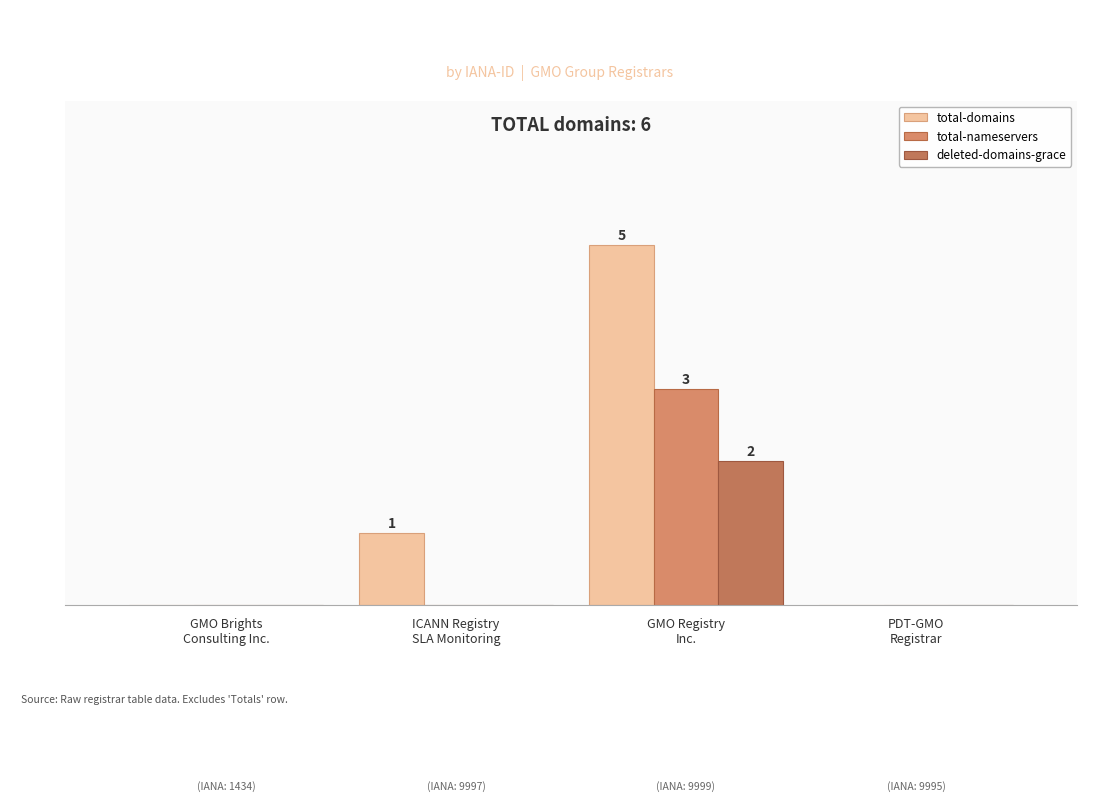

Reading right to left, transcribe all the data shown in this chart.

total-domains: PDT-GMO
Registrar=0	GMO Registry
Inc.=5	ICANN Registry
SLA Monitoring=1	GMO Brights
Consulting Inc.=0
total-nameservers: PDT-GMO
Registrar=0	GMO Registry
Inc.=3	ICANN Registry
SLA Monitoring=0	GMO Brights
Consulting Inc.=0
deleted-domains-grace: PDT-GMO
Registrar=0	GMO Registry
Inc.=2	ICANN Registry
SLA Monitoring=0	GMO Brights
Consulting Inc.=0